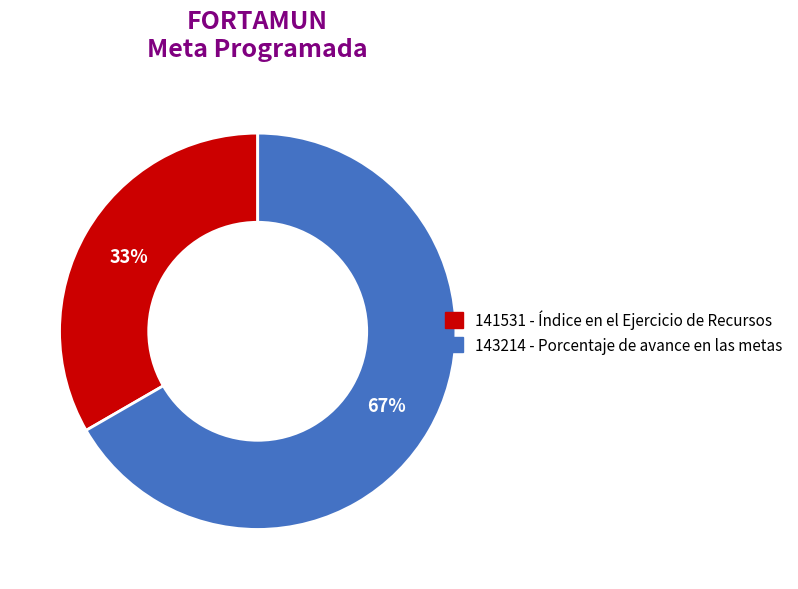

Between 143214 and 141531, which is larger?

143214